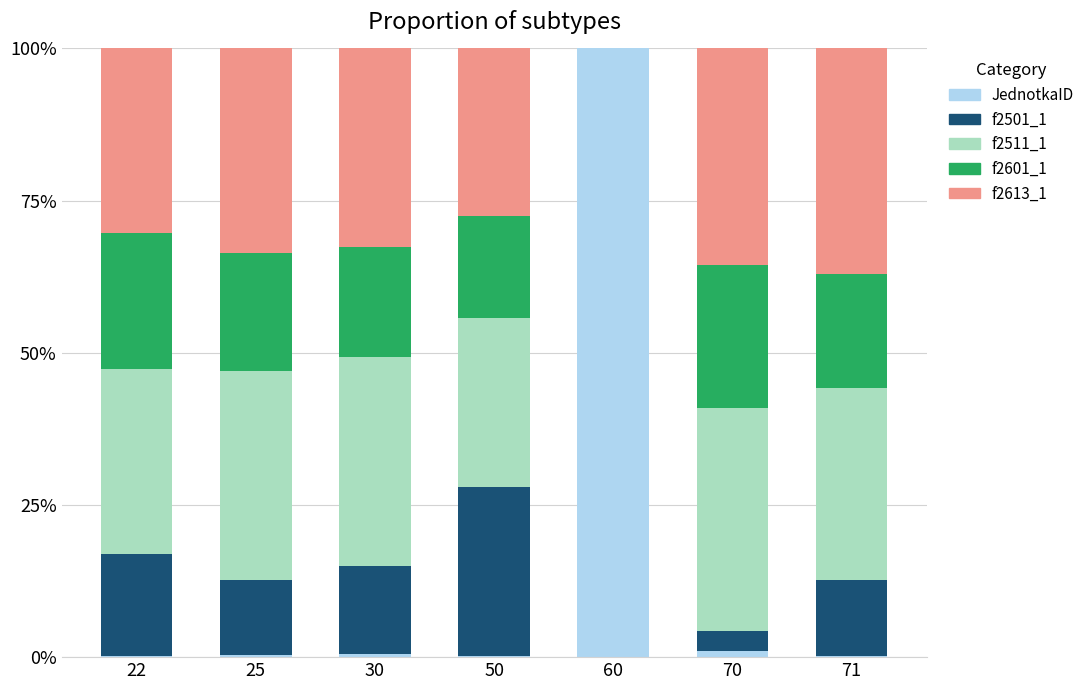

Is it true that JednotkaID equals 0.2 at 50?

True